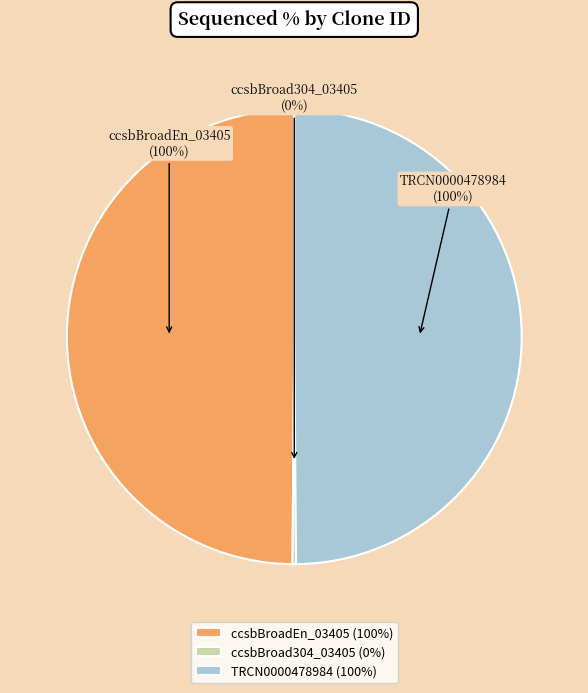

Do ccsbBroadEn_03405 and ccsbBroad304_03405 together represent more than half of the pie?

No